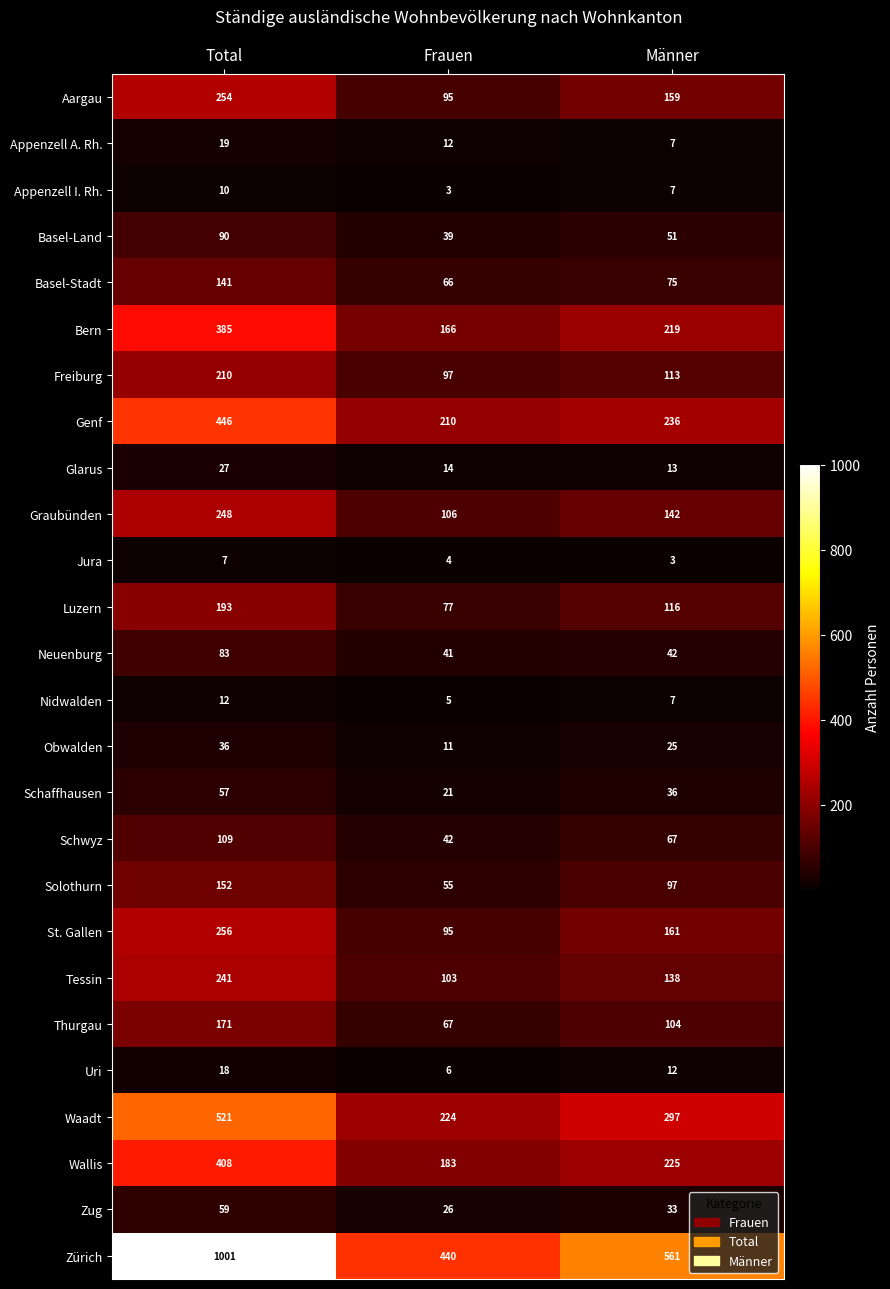

The Solothurn series shows 97 at Männer. True or false?

True